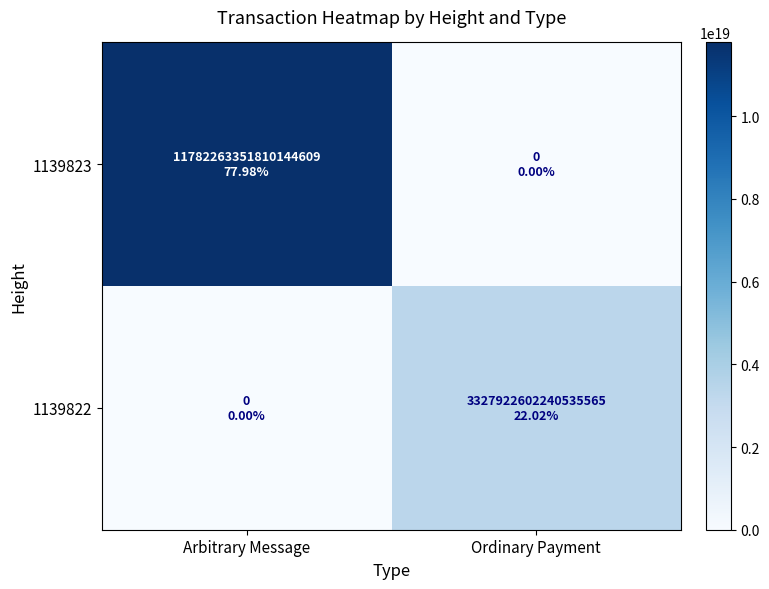

Reading left to right, transcribe all the data shown in this chart.

1139823: Arbitrary Message=11782263351810144256	Ordinary Payment=0
1139822: Arbitrary Message=0	Ordinary Payment=3327922602240535552